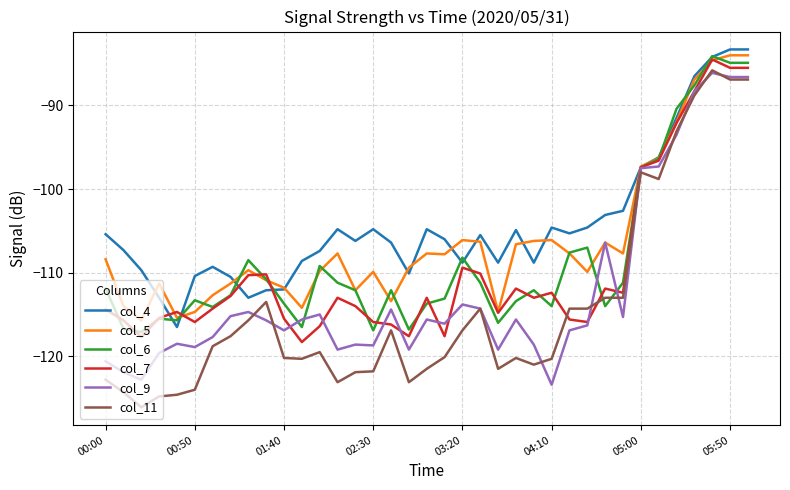

What is the smallest value displayed?

-126.1